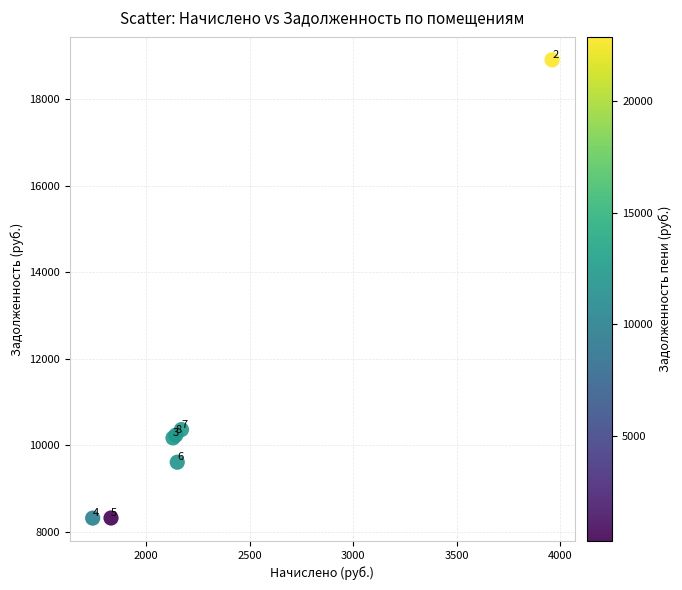

What Y value in the scatter plot is closest to 13610?

10362.4